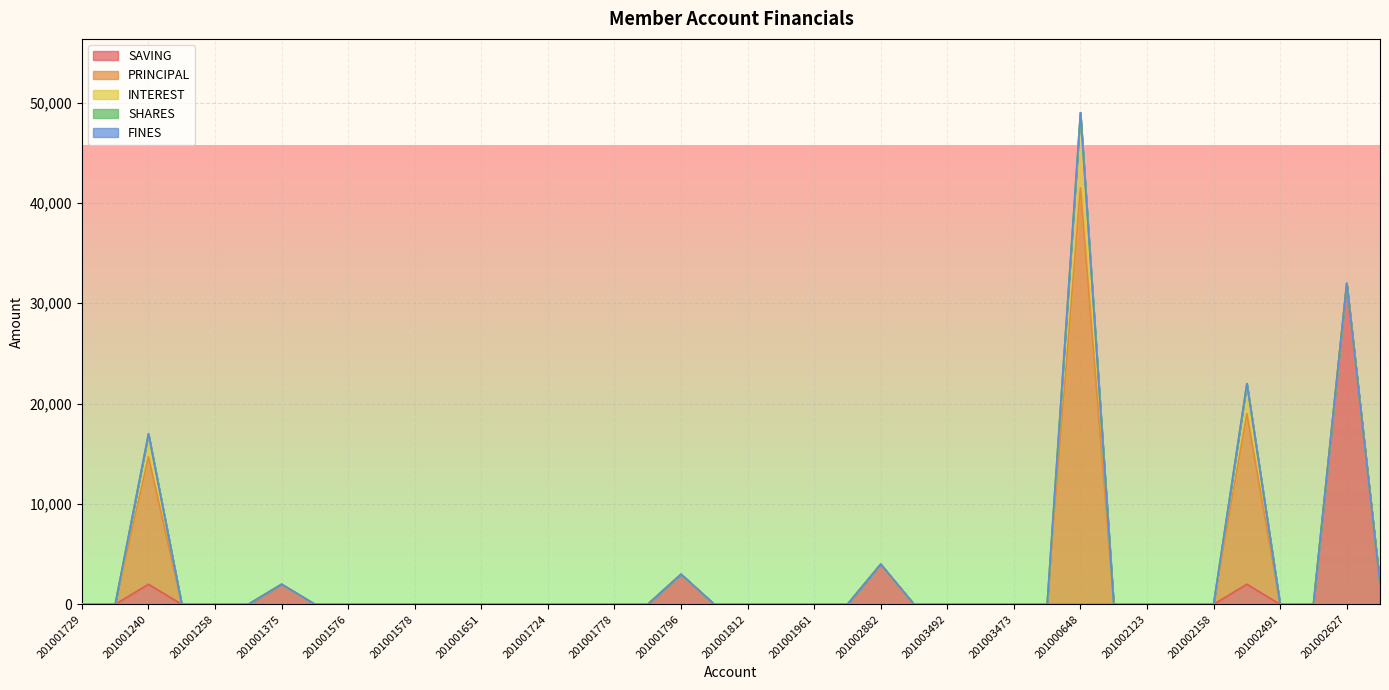

At which label does SAVING reach its minimum?

201001729